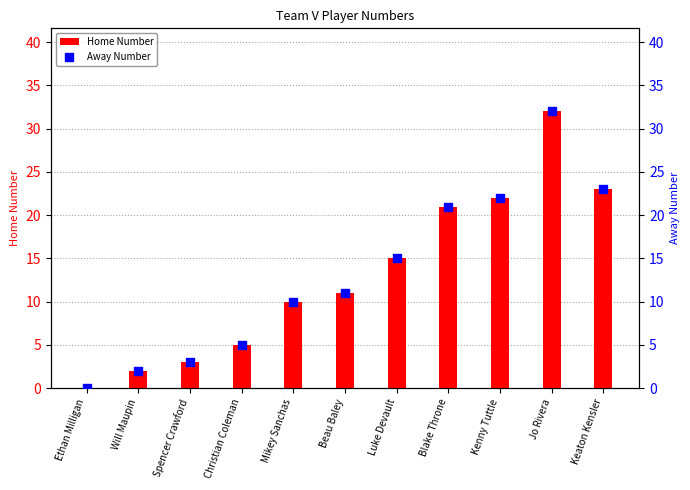

What are all the series names shown in the legend?

Home Number, Away Number